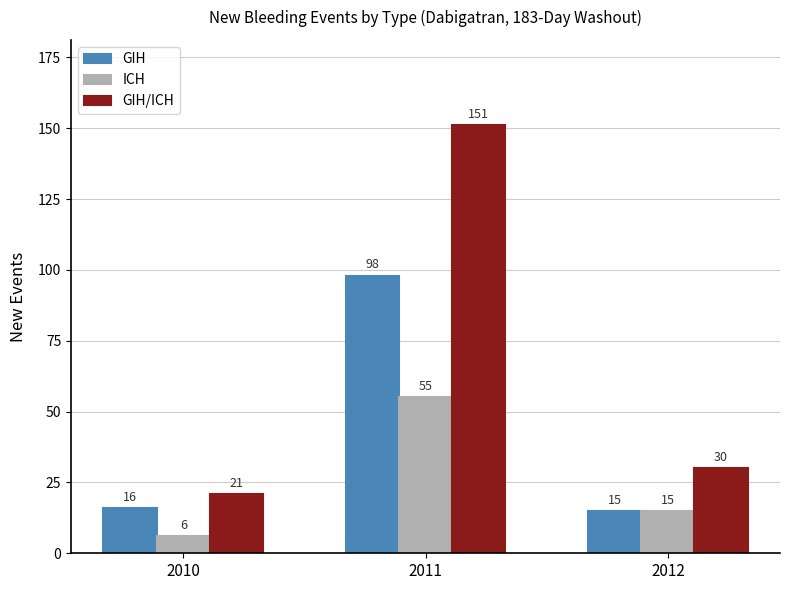

Rank the series by their maximum value, from lowest to highest.

ICH, GIH, GIH/ICH